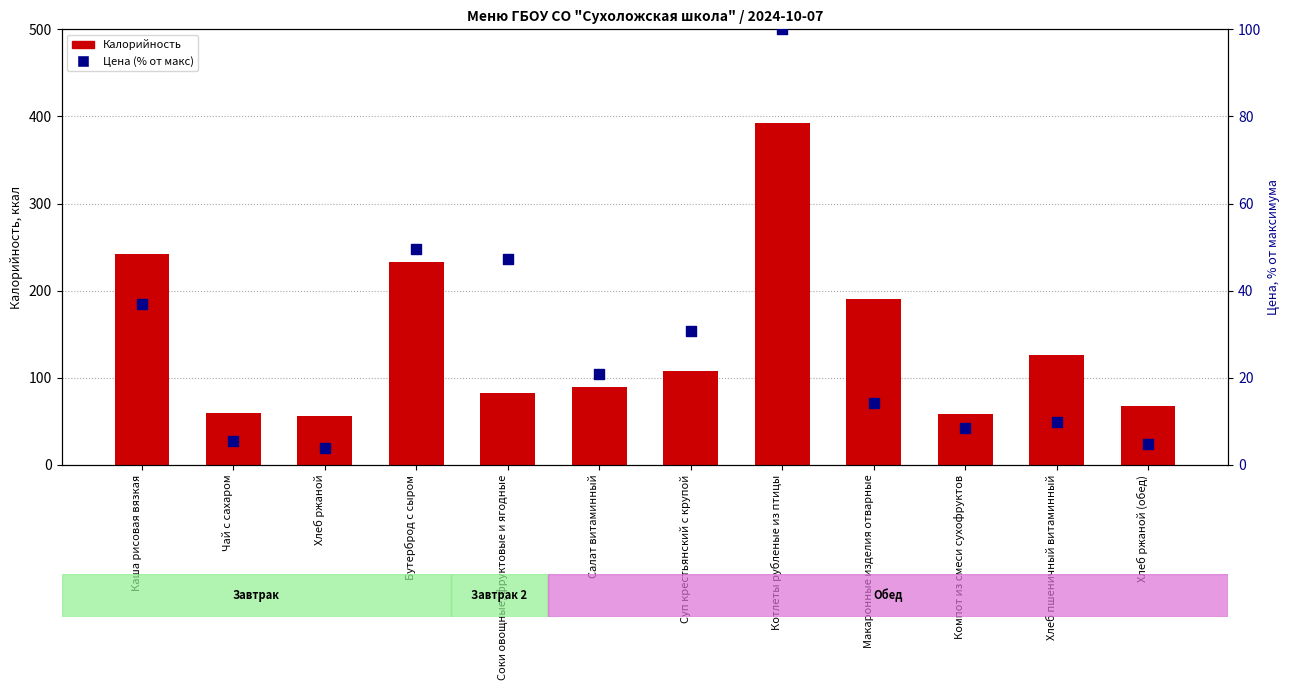

Is the value of Калорийность at Хлеб ржаной (обед) greater than the value of Цена (% от макс) at Хлеб пшеничный витаминный?

Yes